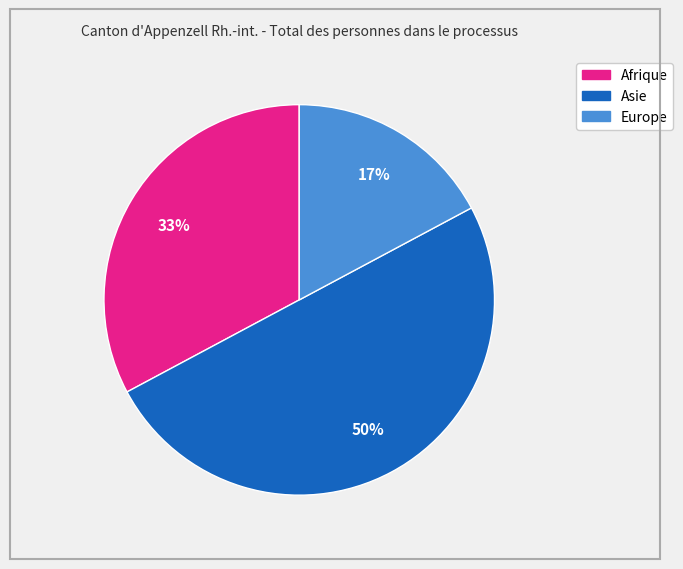

What percentage is the Asie slice, to the nearest percent?

50%